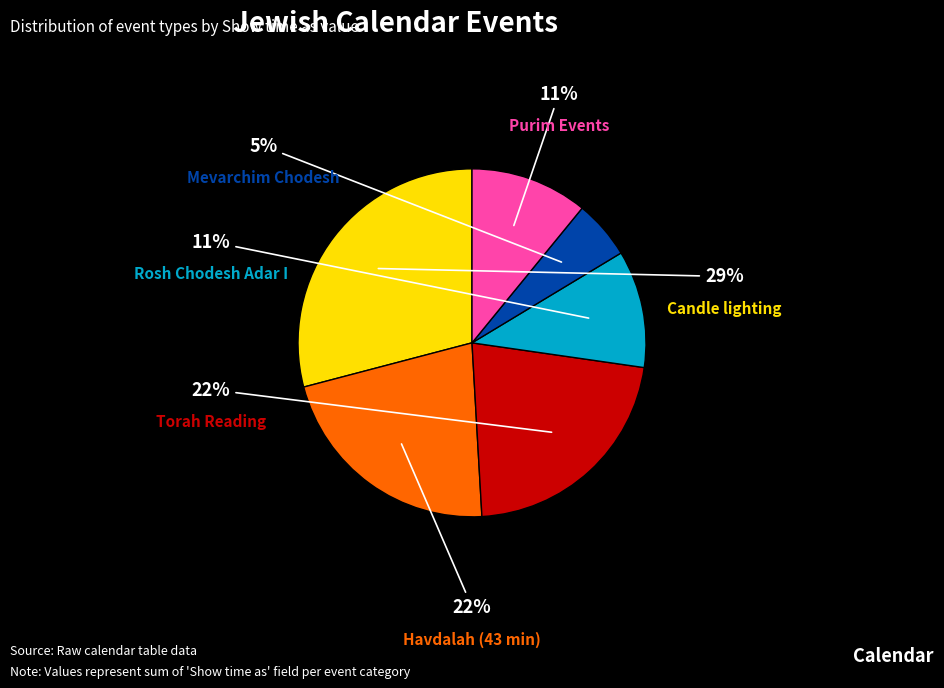

Is there any slice that represents more than half of the pie?

No